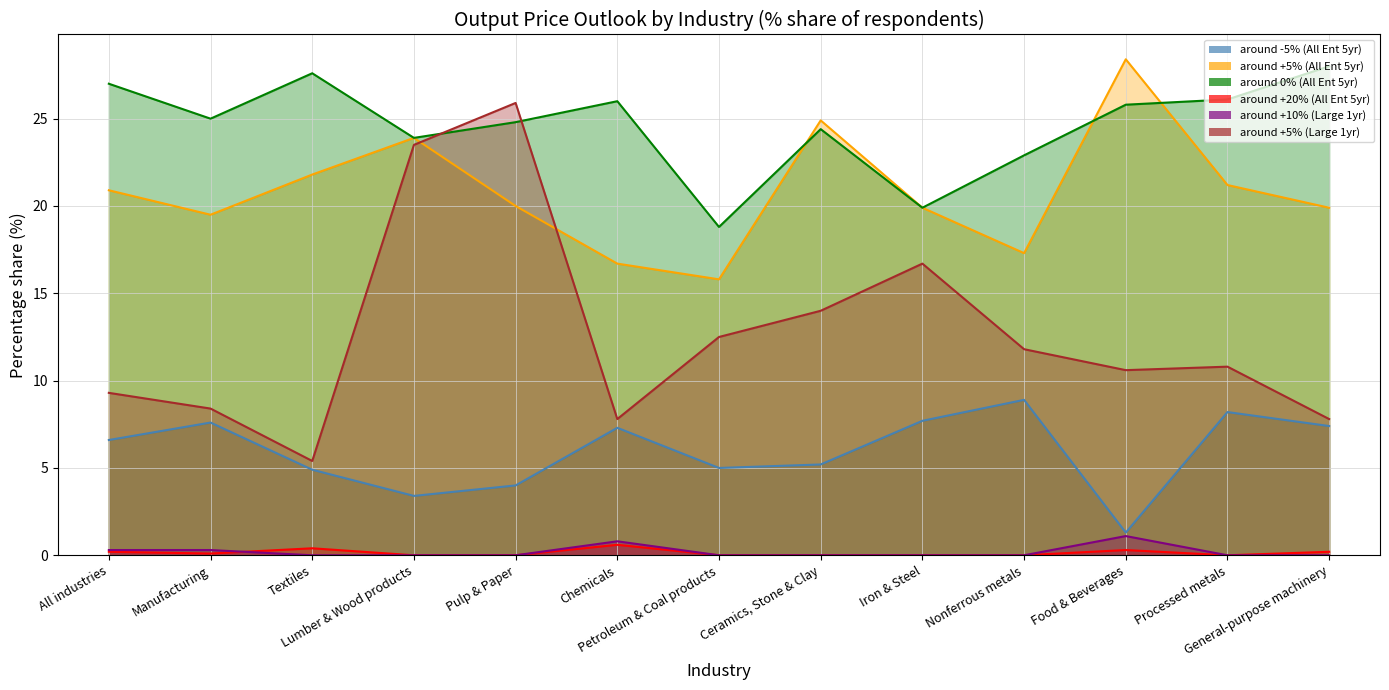

Which label corresponds to the smallest value in the chart?

Lumber & Wood products